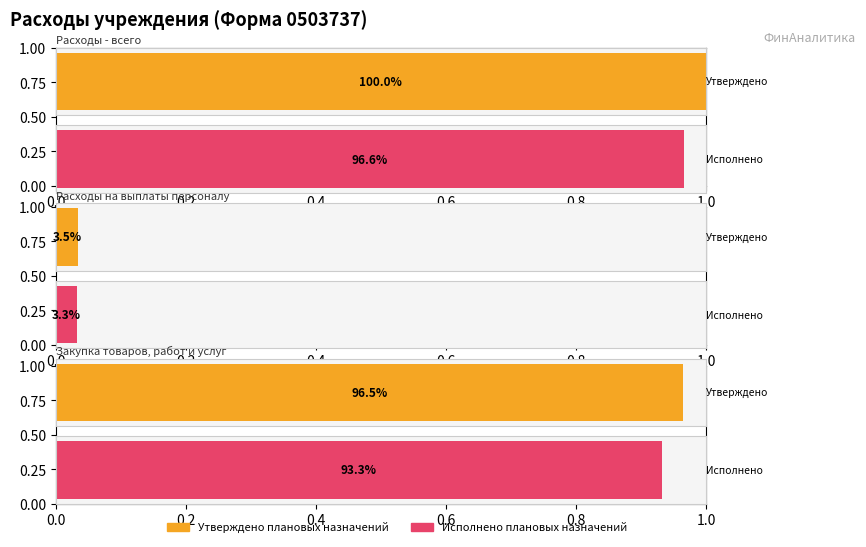

Is it true that Исполнено плановых назначений (итого) equals 529532.9 at Расходы на выплаты персоналу?

False